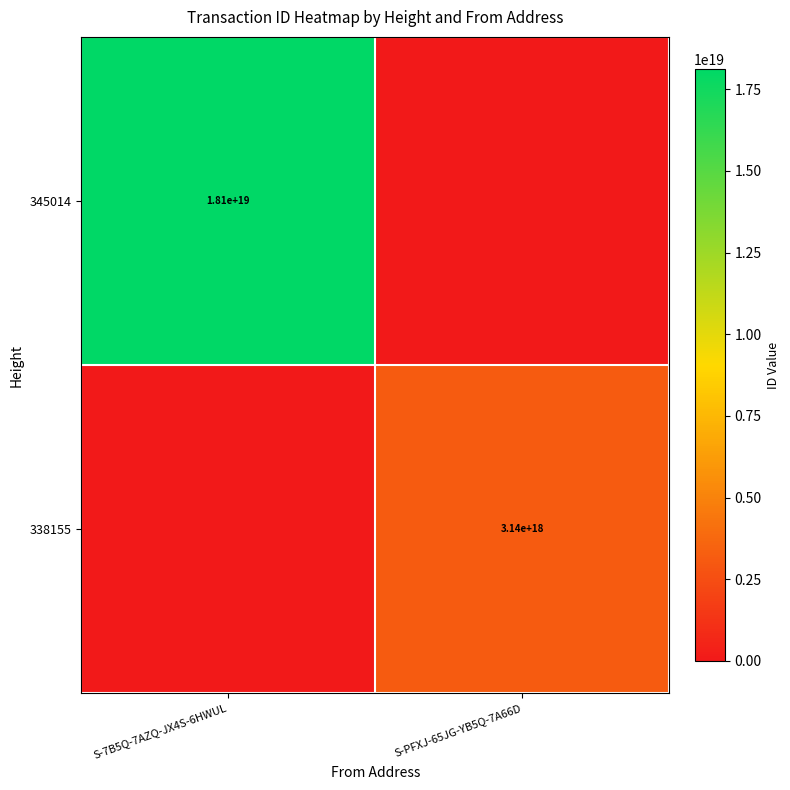

Is it true that 345014 equals 18100000000000000000 at S-7B5Q-7AZQ-JX4S-6HWUL?

True